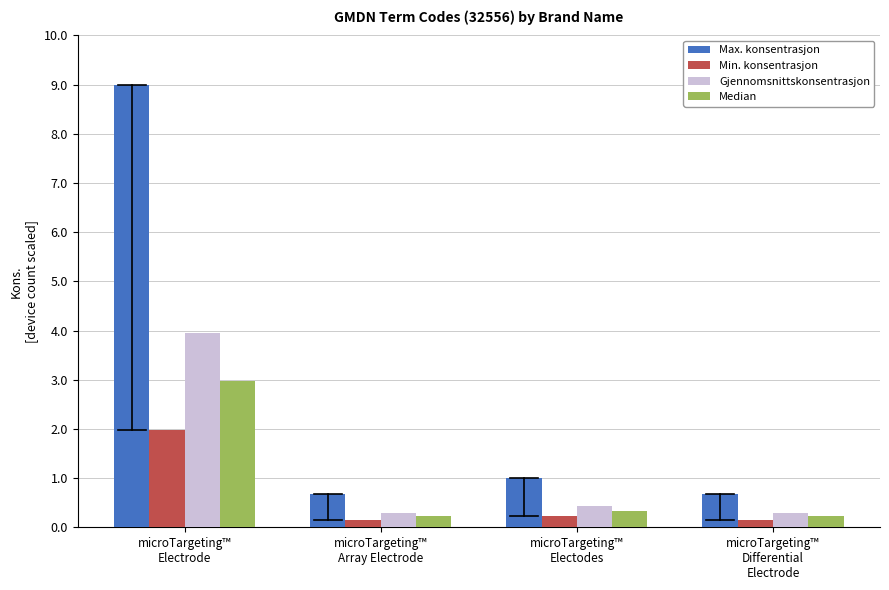

Reading left to right, list all the values displayed in this chart.

Max. konsentrasjon: 9.0	0.7	1.0	0.7
Min. konsentrasjon: 2.0	0.1	0.2	0.1
Gjennomsnittskonsentrasjon: 4.0	0.3	0.4	0.3
Median: 3.0	0.2	0.3	0.2